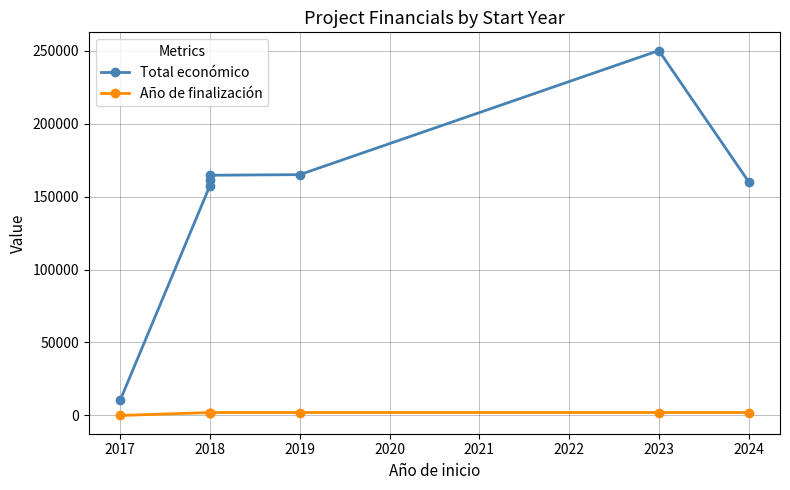

What is the average value of the Total económico series?

152694